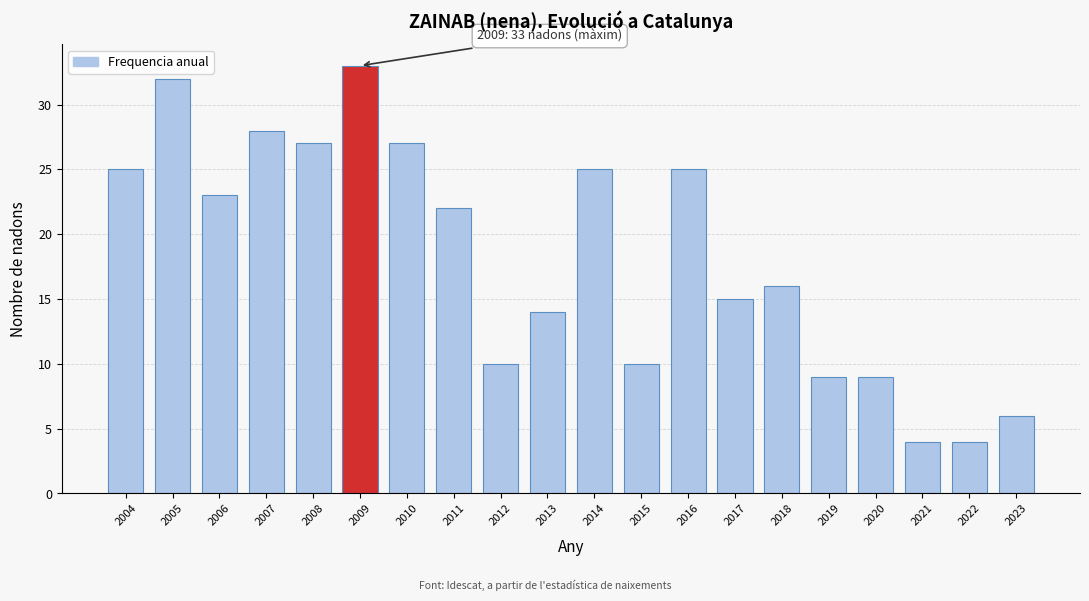

Reading right to left, what are all the values shown in this chart?

2023=6	2022=4	2021=4	2020=9	2019=9	2018=16	2017=15	2016=25	2015=10	2014=25	2013=14	2012=10	2011=22	2010=27	2009=33	2008=27	2007=28	2006=23	2005=32	2004=25